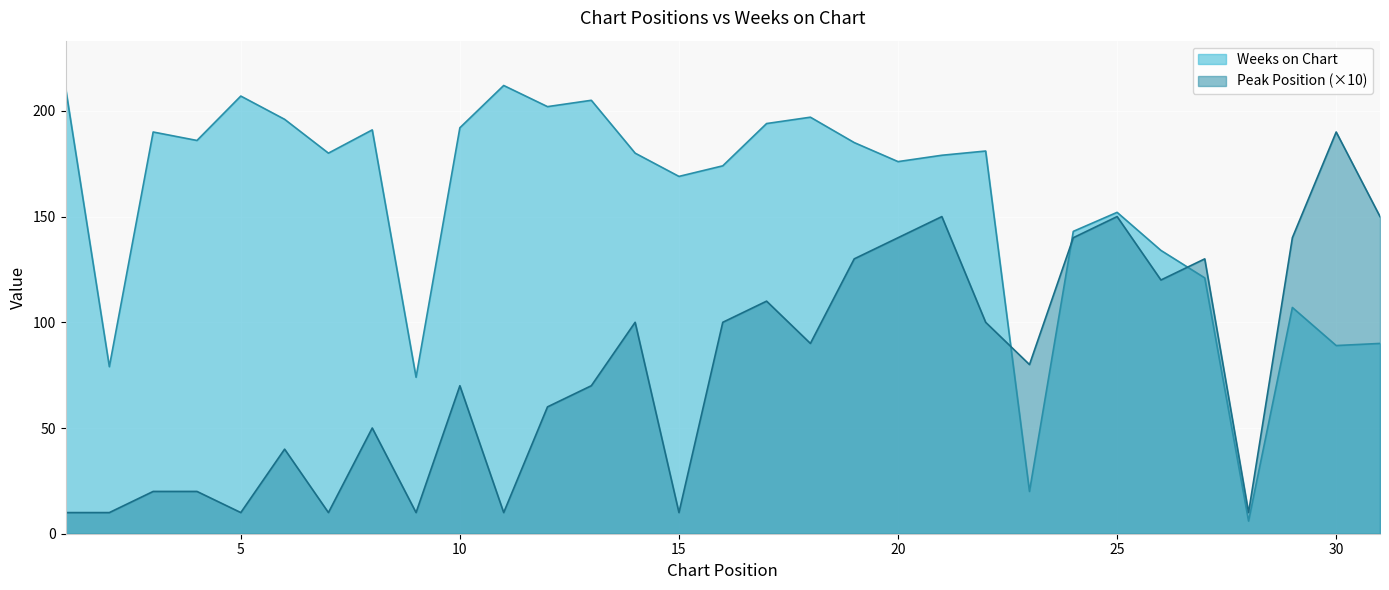

At which label does Weeks on Chart first exceed 180?

1